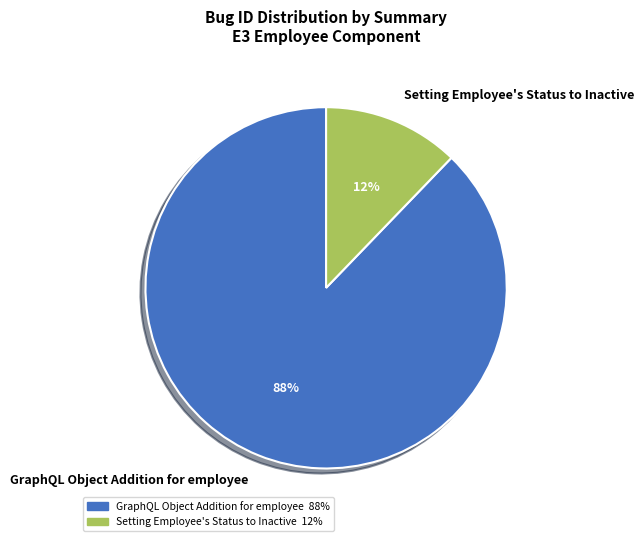

Which category has the smallest portion of the pie?

Setting Employee's Status to Inactive